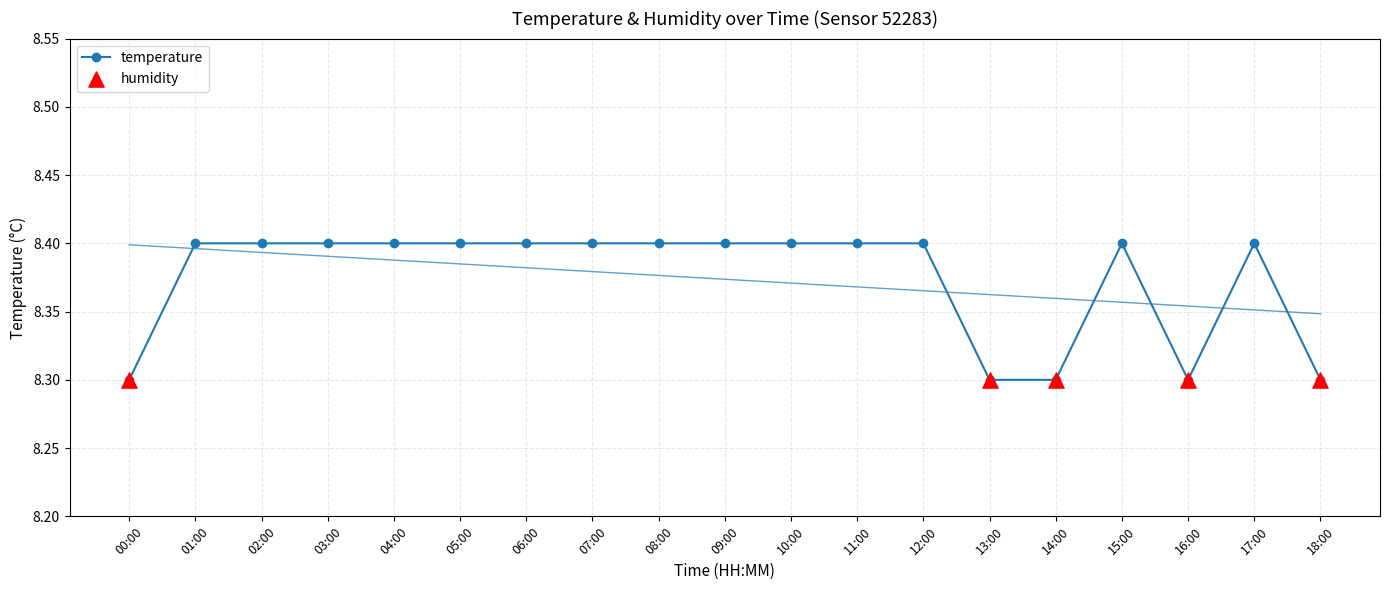

What is the ratio of the value at 16:00 to the value at 08:00?

1.0